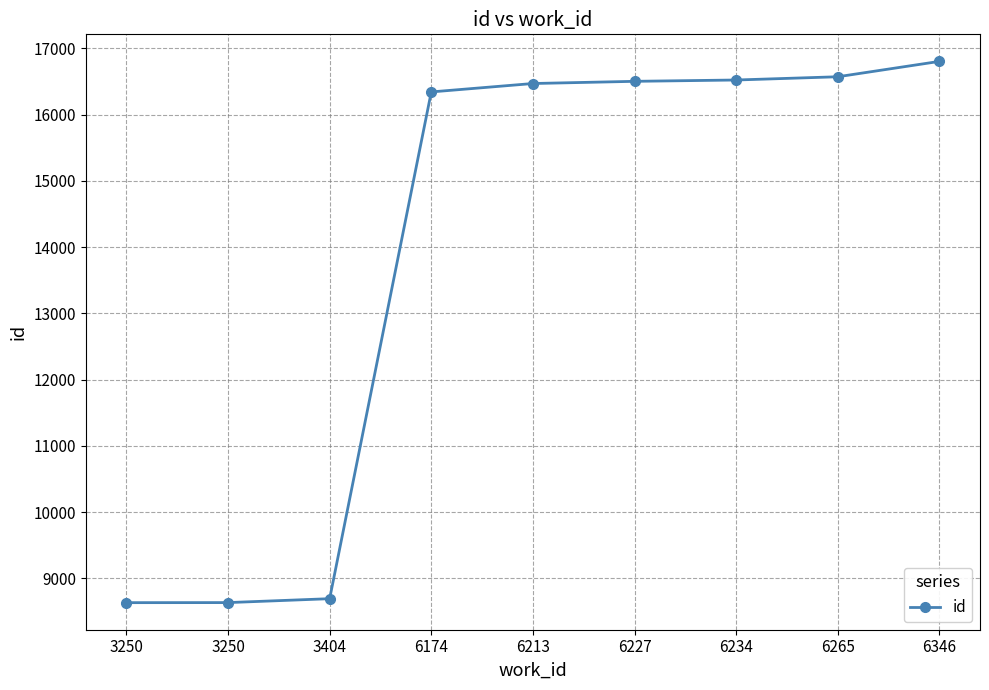

What is the greatest value displayed?

16805